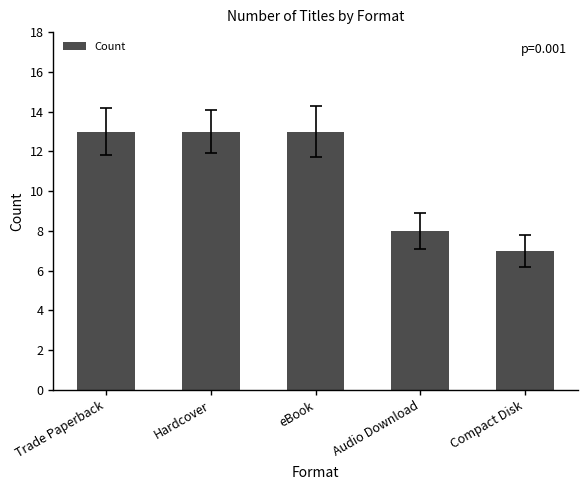

What is the approximate value at Hardcover?

13